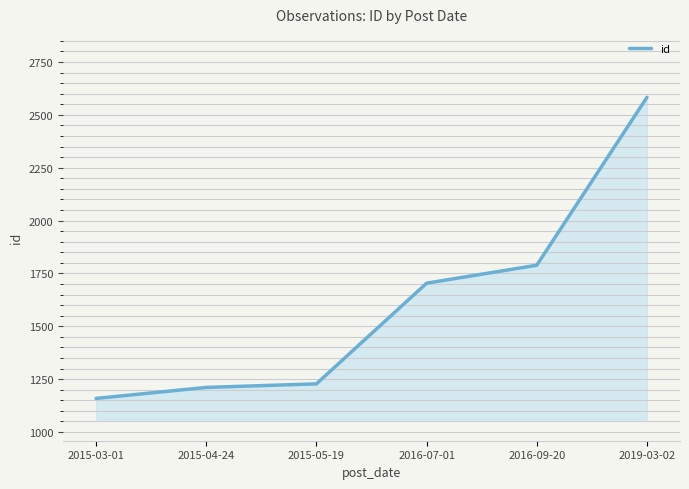

What is the minimum value shown in the chart?

1159